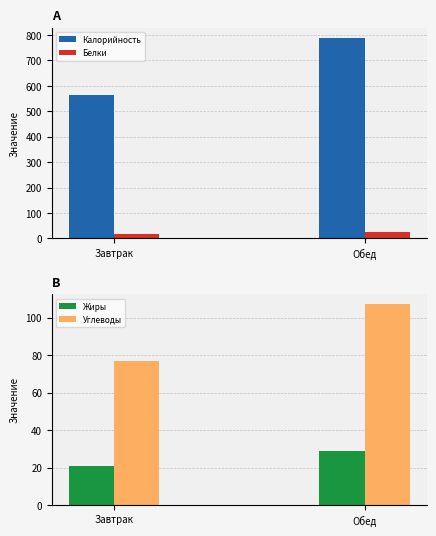

Which series has the widest spread of values?

Калорийность